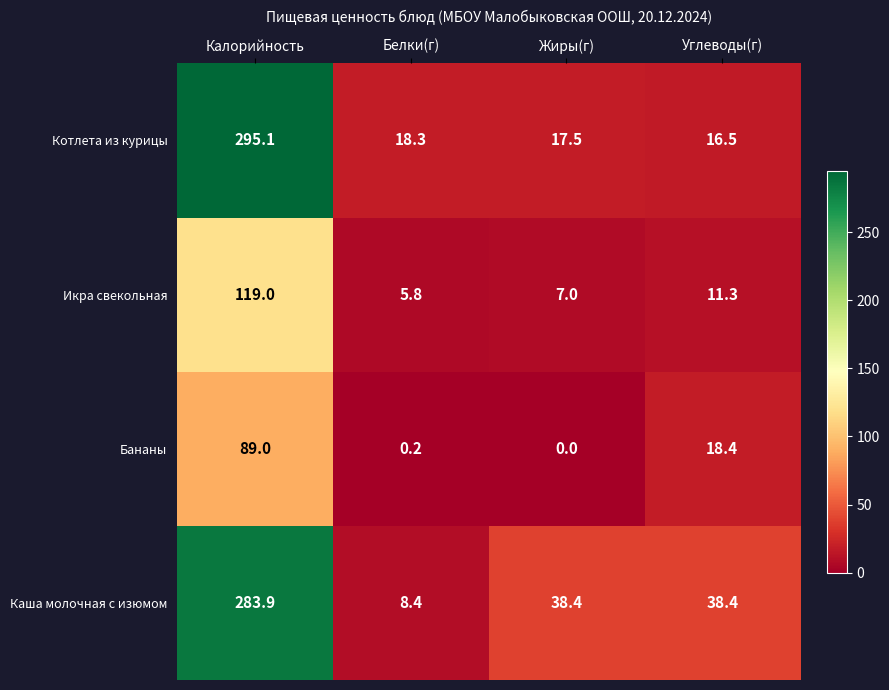

What is the spread (max minus min) of values at Белки(г)?

18.1